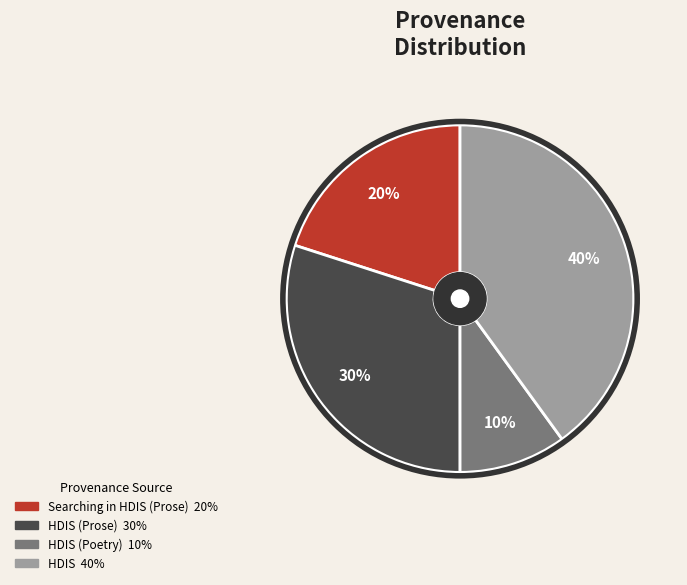

Does any single category account for the majority?

No